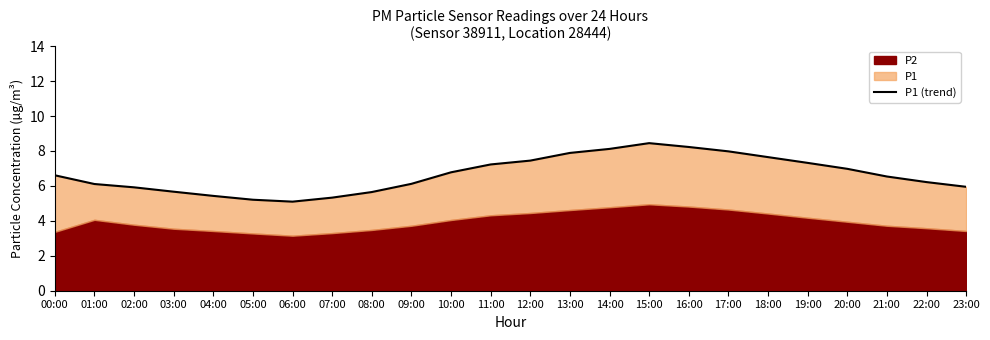

Does the chart have visible grid lines?

No